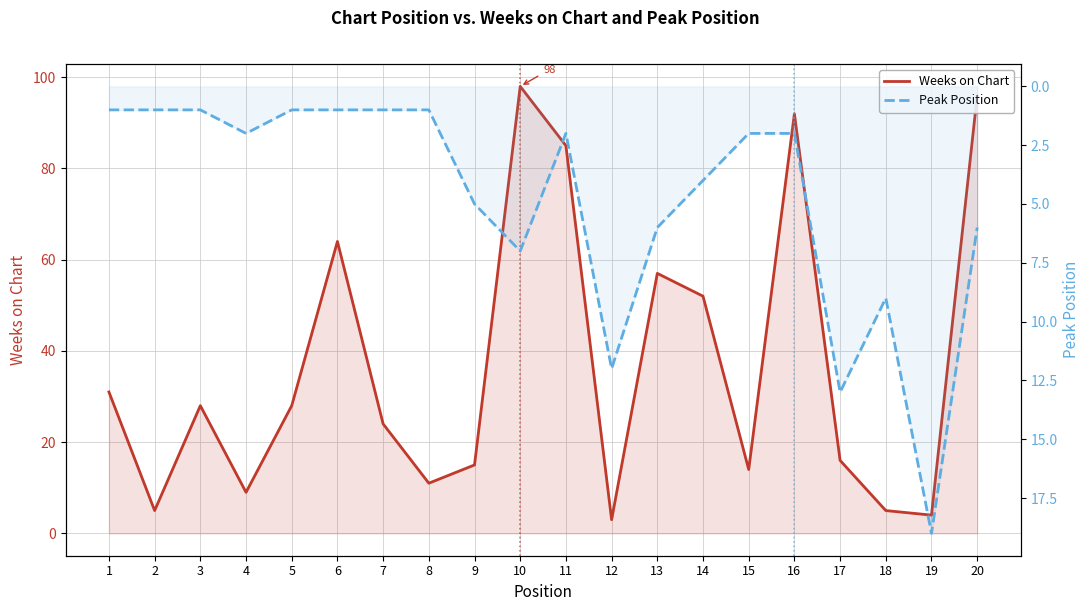

Reading right to left, extract all data points from this chart.

Weeks on Chart: 96	4	5	16	92	14	52	57	3	85	98	15	11	24	64	28	9	28	5	31
Peak Position: 6	19	9	13	2	2	4	6	12	2	7	5	1	1	1	1	2	1	1	1